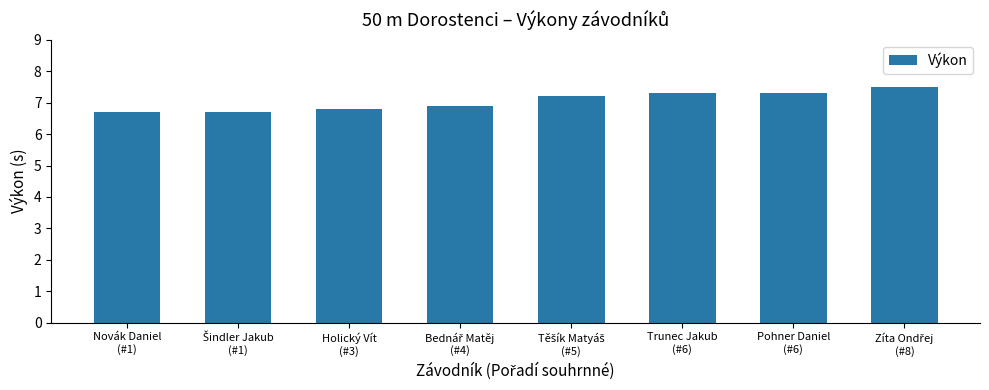

How many categories are shown in the chart?

8